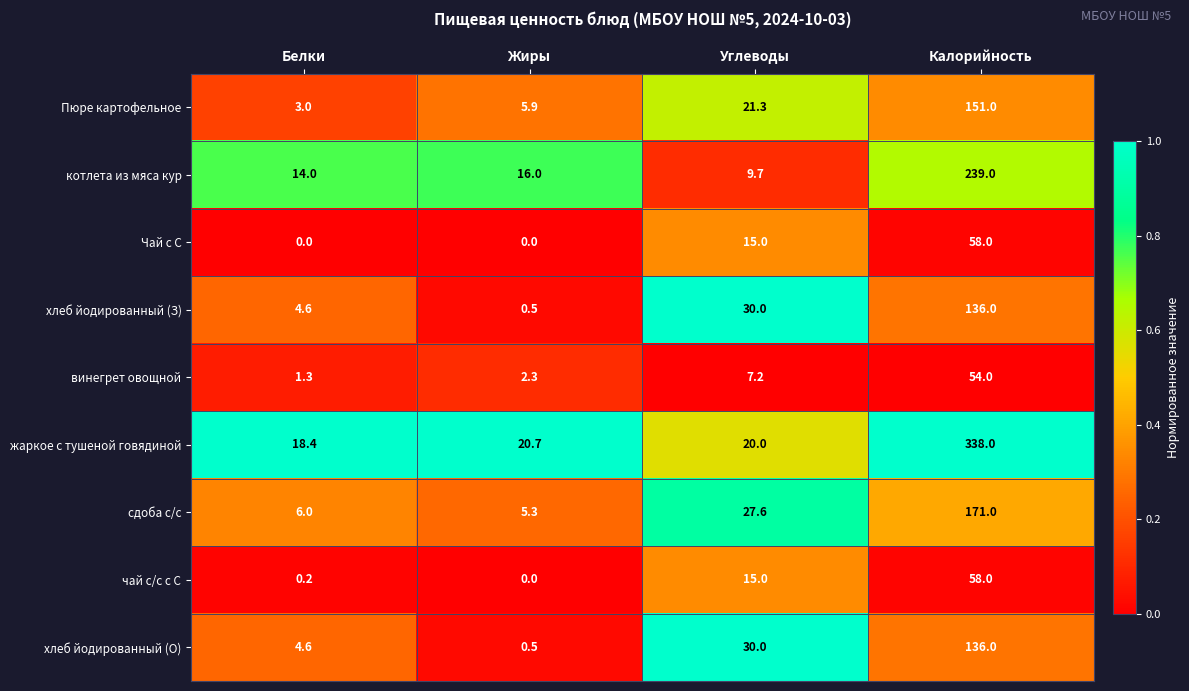

At which category does the chart reach its peak across all series?

Калорийность